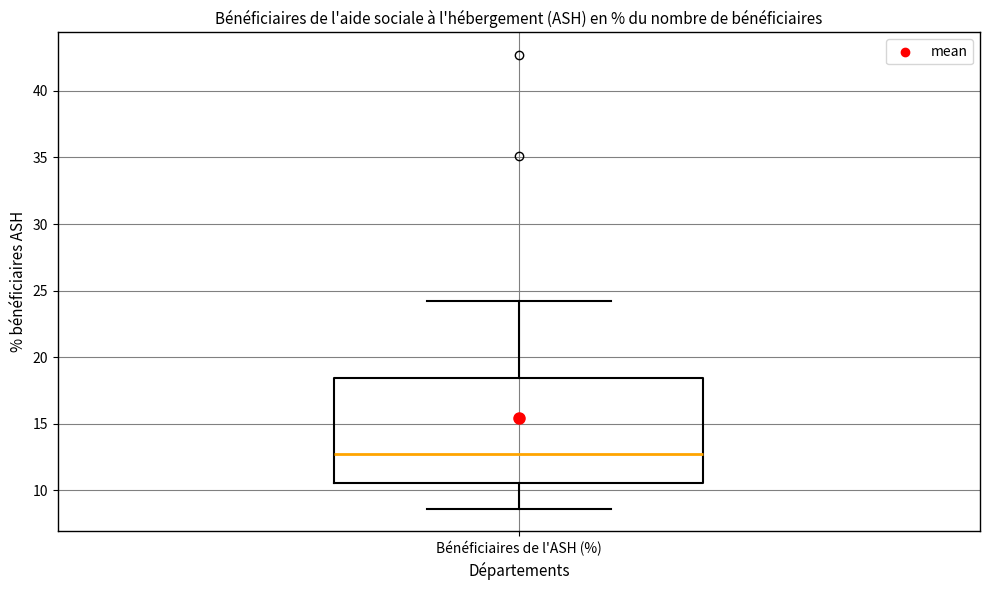

Transcribe this box plot: give where the median line is, the range the box spans, and where the two whiskers end, as read against the y-axis. The values are not printed on the chart, so give them approximately, as read against the axis.

median 12.5, box 10.5 to 18.5, whiskers 8.5 to 24.0